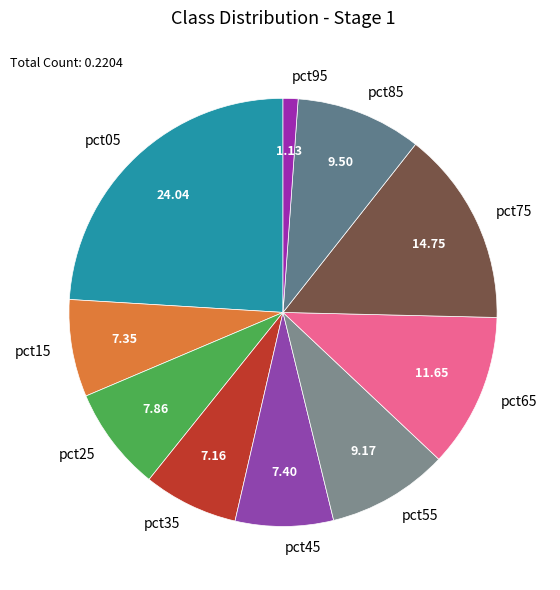

Does pct45 represent more than half of the total?

No